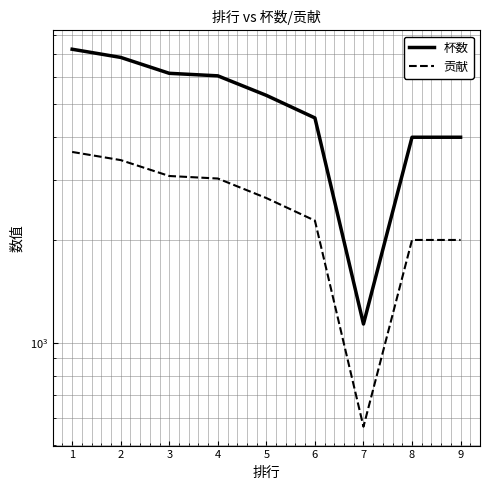

Is this an area chart (filled region under the line)?

No